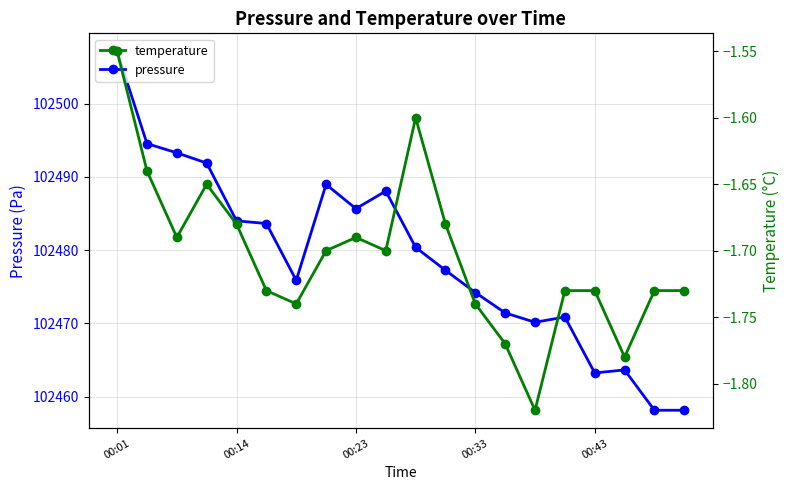

How many lines are shown in the chart?

2